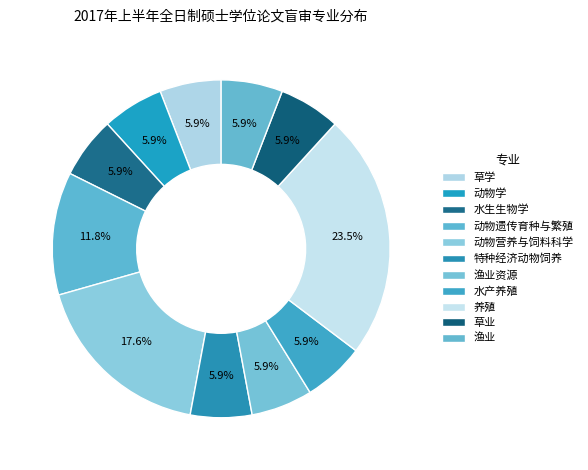

Rank the categories by value from lowest to highest.

草学, 动物学, 水生生物学, 特种经济动物饲养, 渔业资源, 水产养殖, 草业, 渔业, 动物遗传育种与繁殖, 动物营养与饲料科学, 养殖